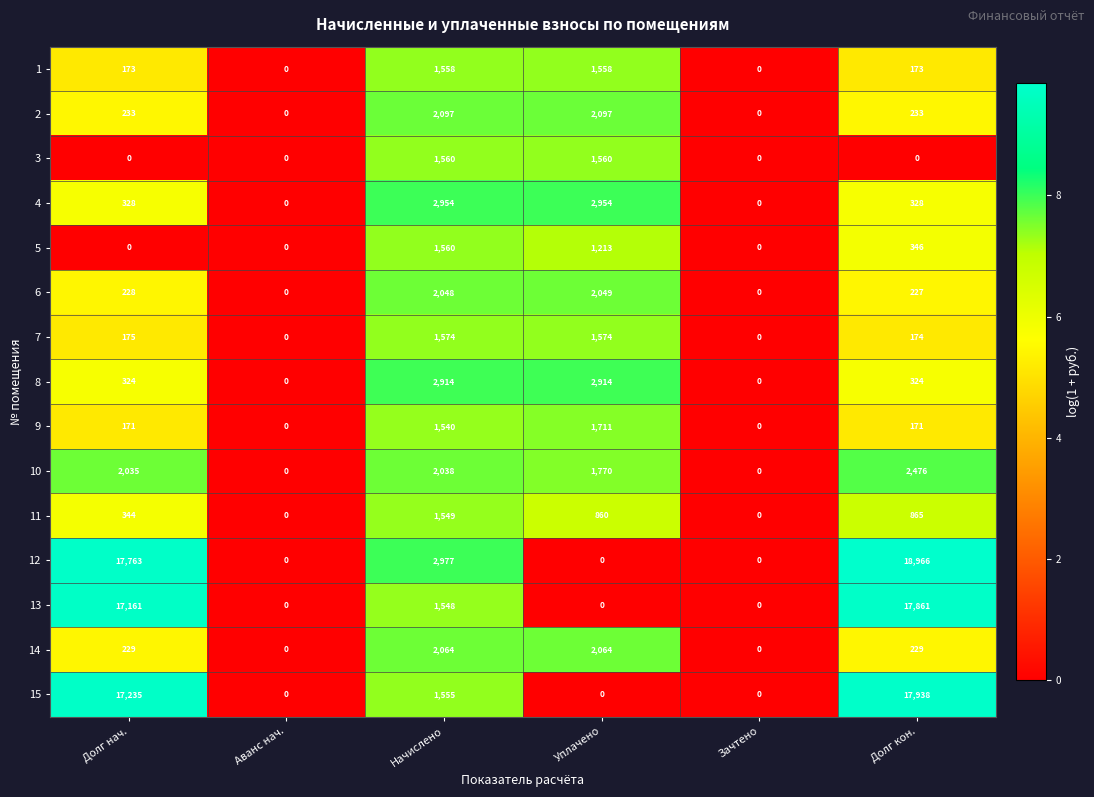

What is the sum of the 3 values at Уплачено and Аванс нач.?

1560